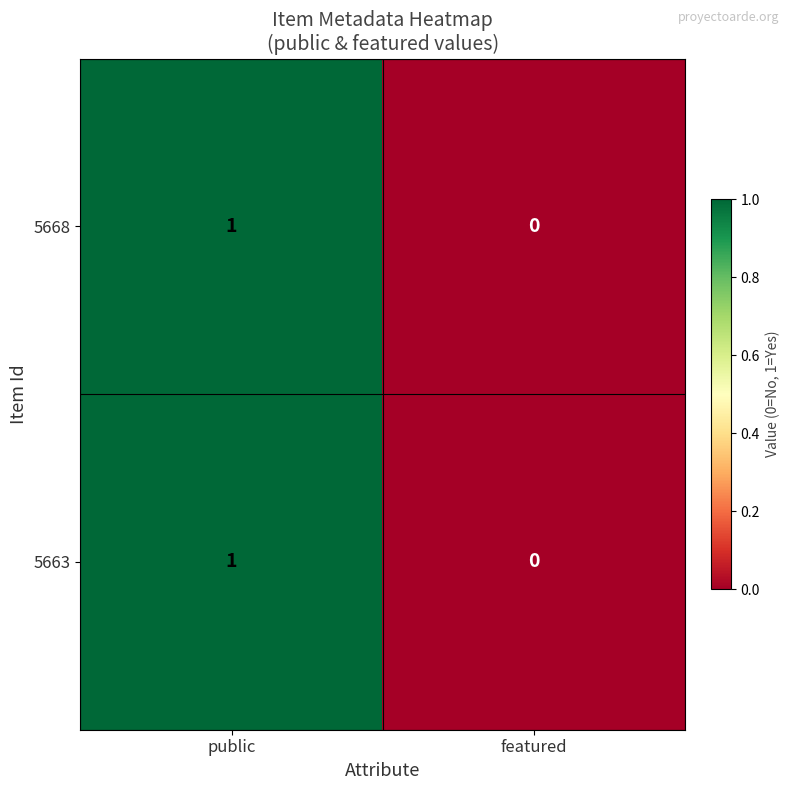

Where is 5663 nearest to the value 0?

featured